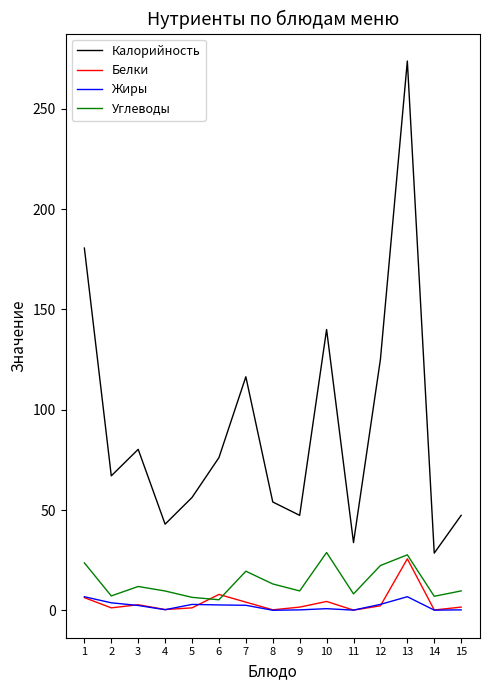

Which series has the widest spread of values?

Калорийность